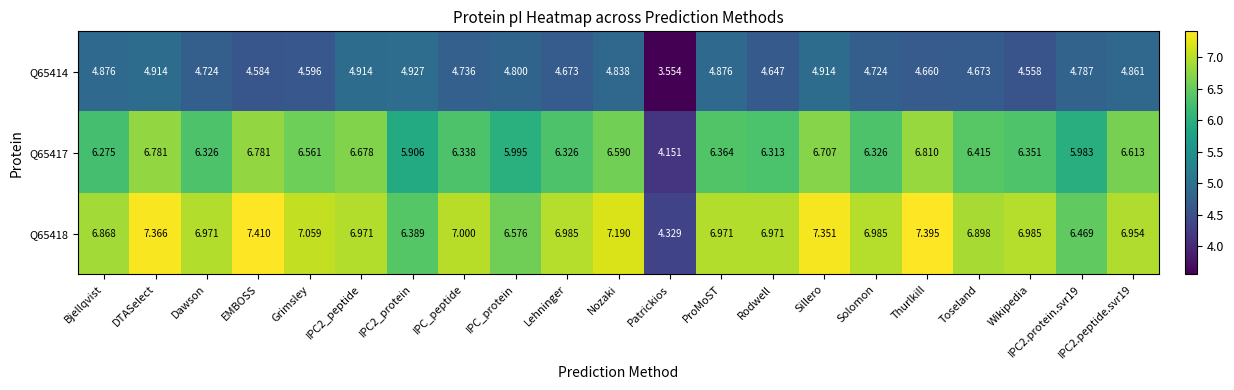

At which category does the chart reach its minimum across all series?

Patrickios